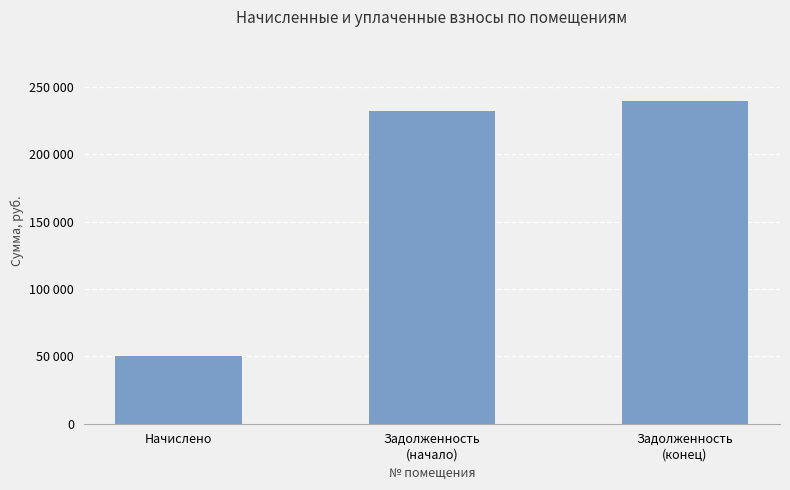

Which category has the highest value across all series?

Задолженность
(конец)